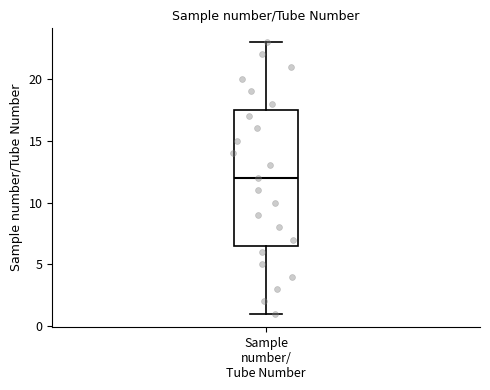

Transcribe this box plot: give where the median line is, the range the box spans, and where the two whiskers end, as read against the y-axis. The values are not printed on the chart, so give them approximately, as read against the axis.

median 12.0, box 6.5 to 17.5, whiskers 1.0 to 23.0